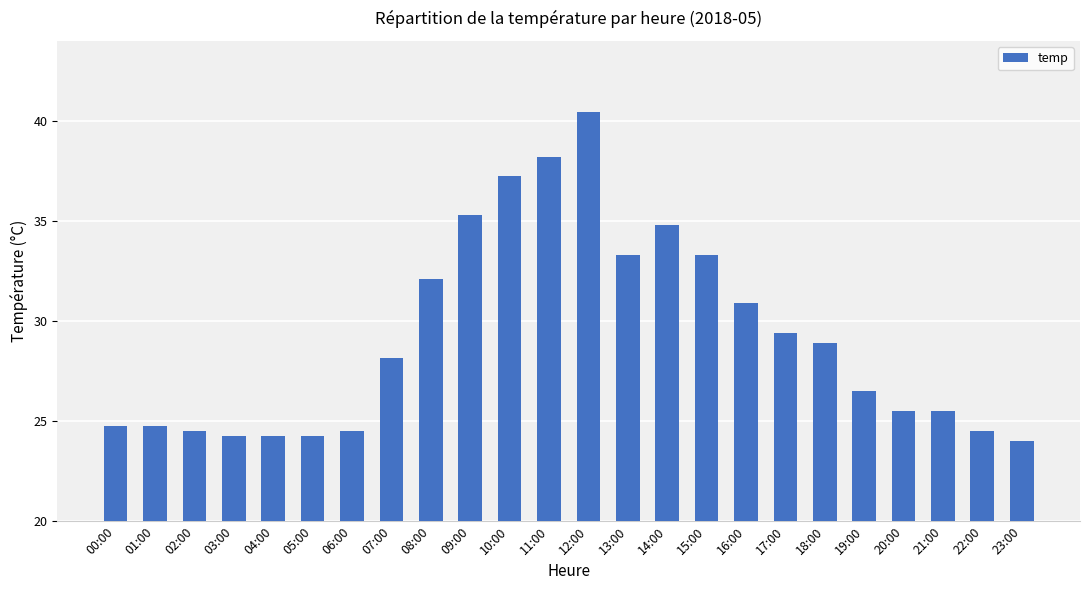

How many data points are less than 28?

12